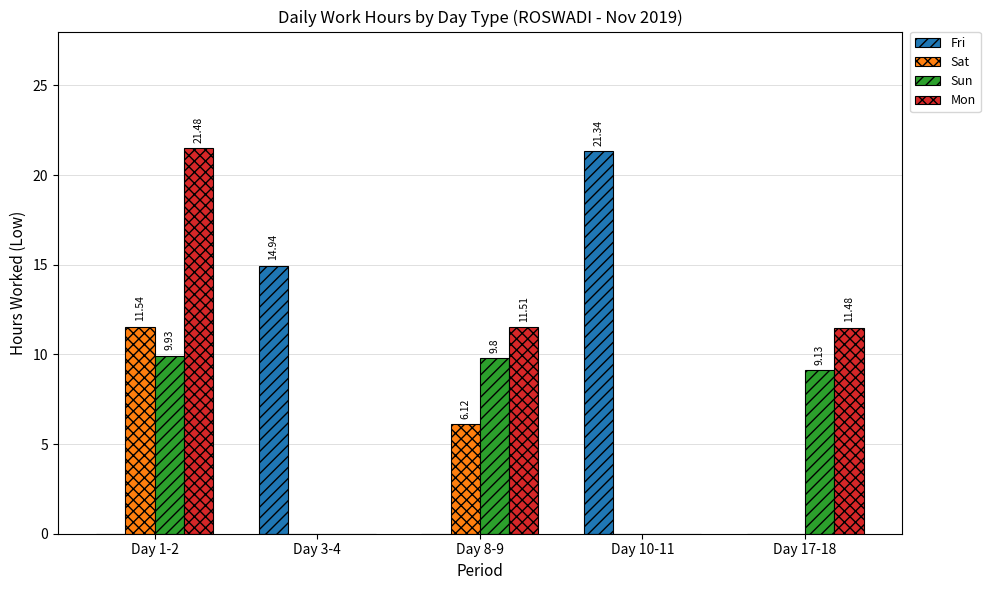

The Mon series shows 11.5 at Day 8-9. True or false?

True